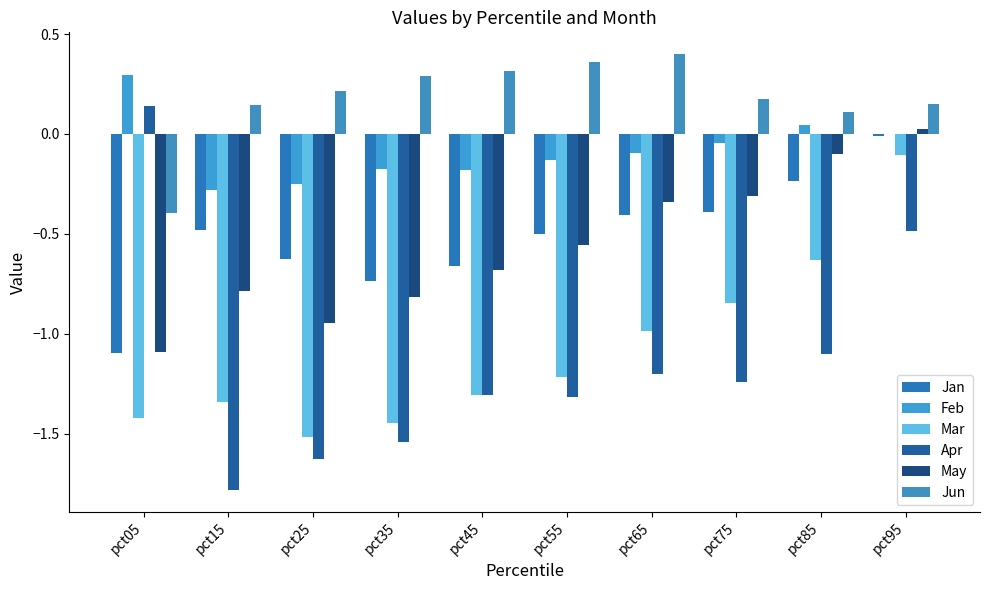

How many data points does each series have?

10